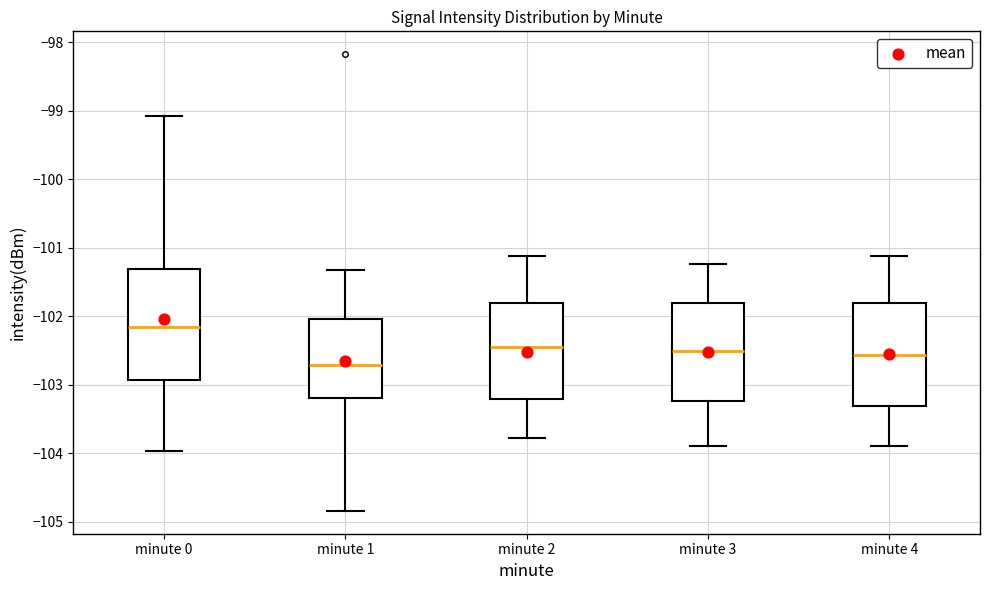

Comparing the boxes themselves (not the whiskers), which one is the tallest?

minute 0